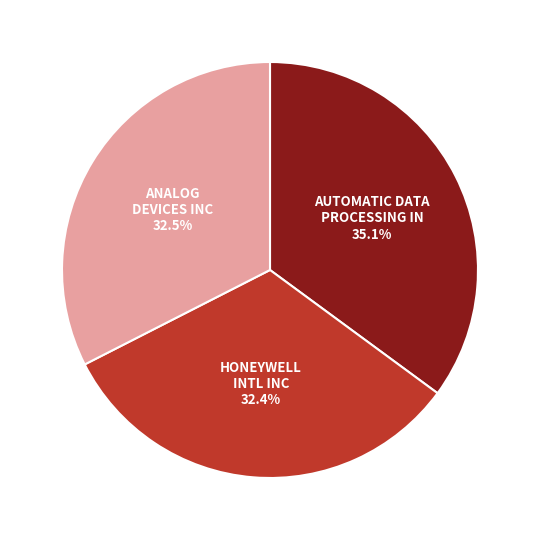

Do HONEYWELL INTL INC and AUTOMATIC DATA PROCESSING IN together represent more than half of the pie?

Yes